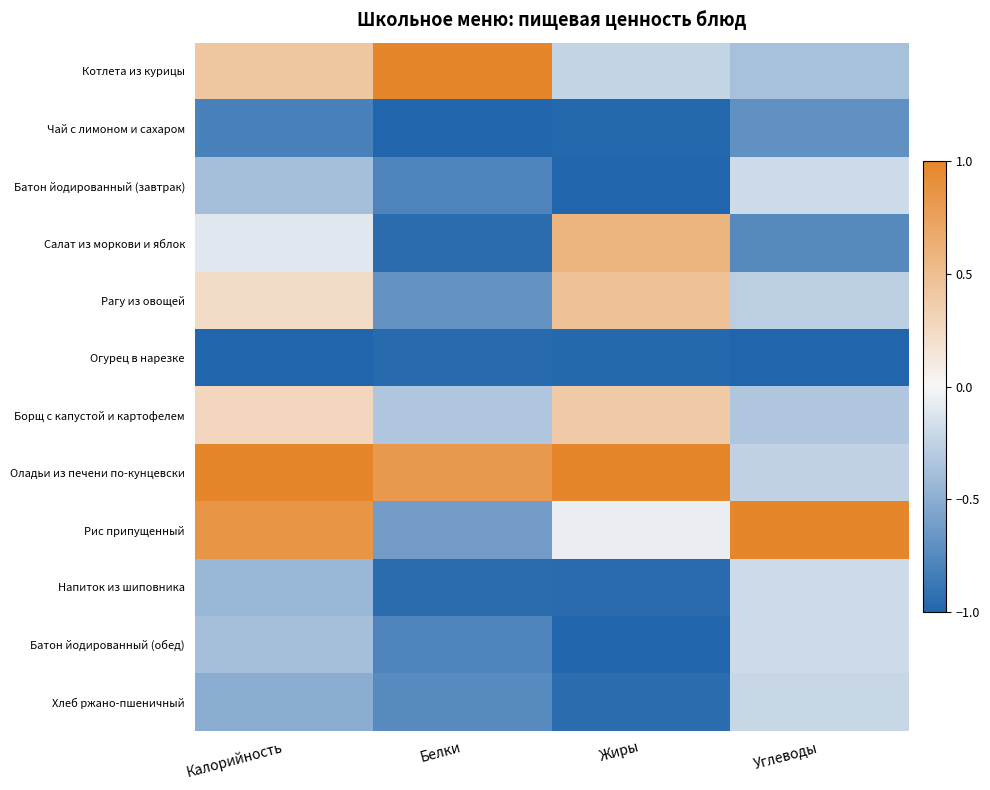

What is the spread (max minus min) of values at Белки?

2.0